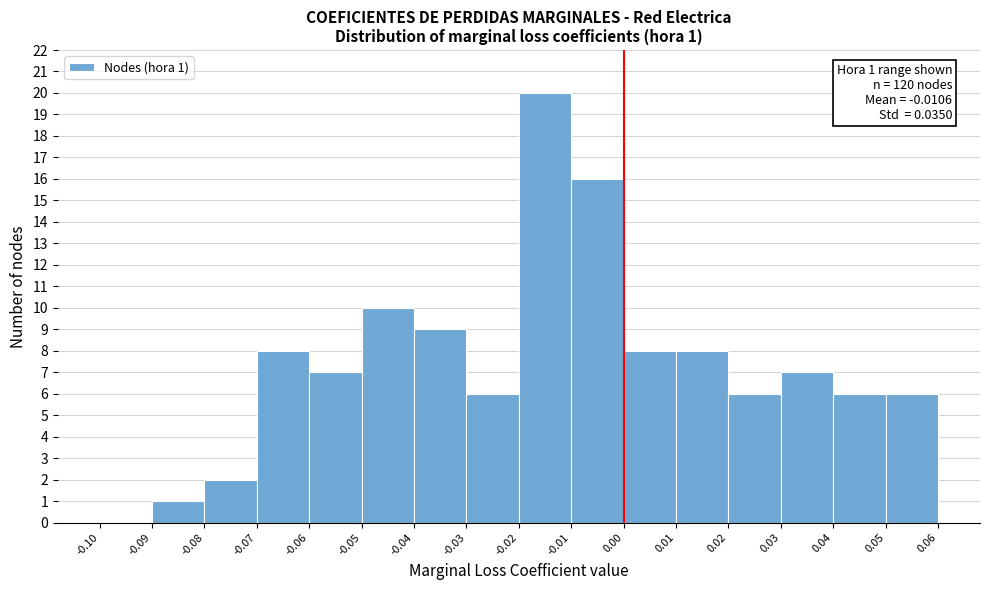

Which range on the x-axis has the tallest bar?

-0.02 to -0.01